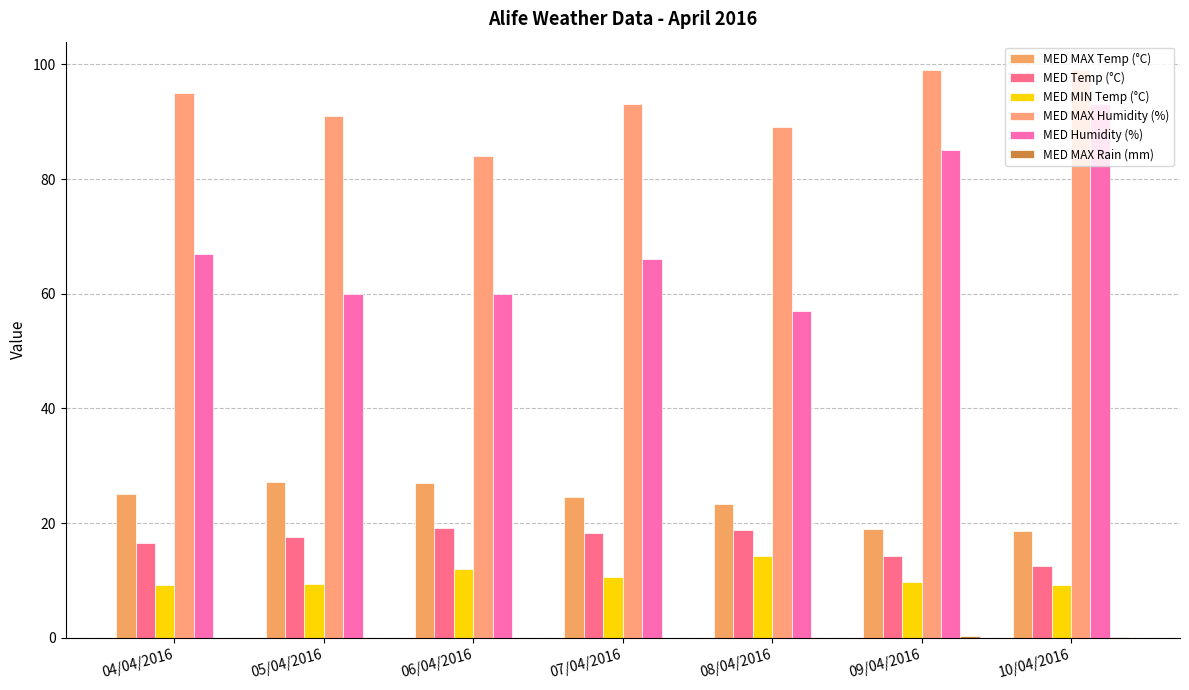

At 09/04/2016, list the series in order from largest to smallest.

MED MAX Humidity (%), MED Humidity (%), MED MAX Temp (°C), MED Temp (°C), MED MIN Temp (°C), MED MAX Rain (mm)